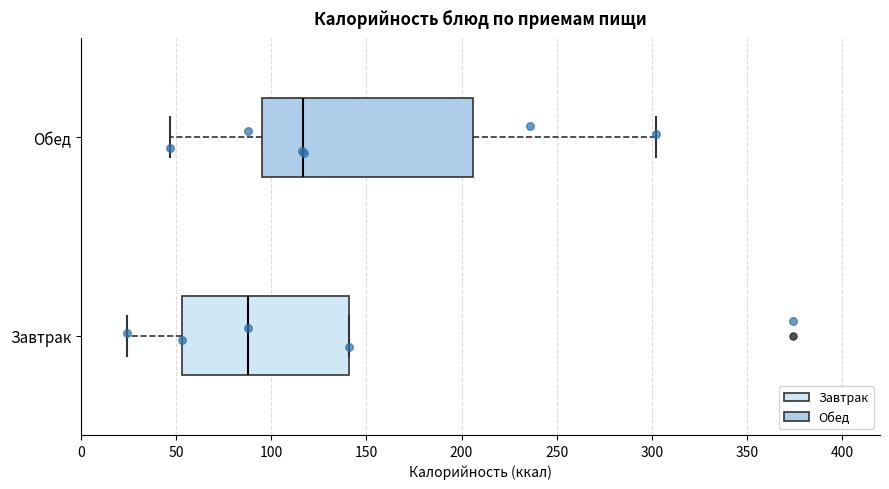

Reading bottom to top, read every box against the x-axis: the position of its median line, the range the box covers, and the ends of its whiskers. The values are not printed on the chart, so give them approximately, as read against the axis.

Завтрак: median 90, box 55 to 140, whiskers 25 to 140
Обед: median 115, box 95 to 205, whiskers 45 to 300